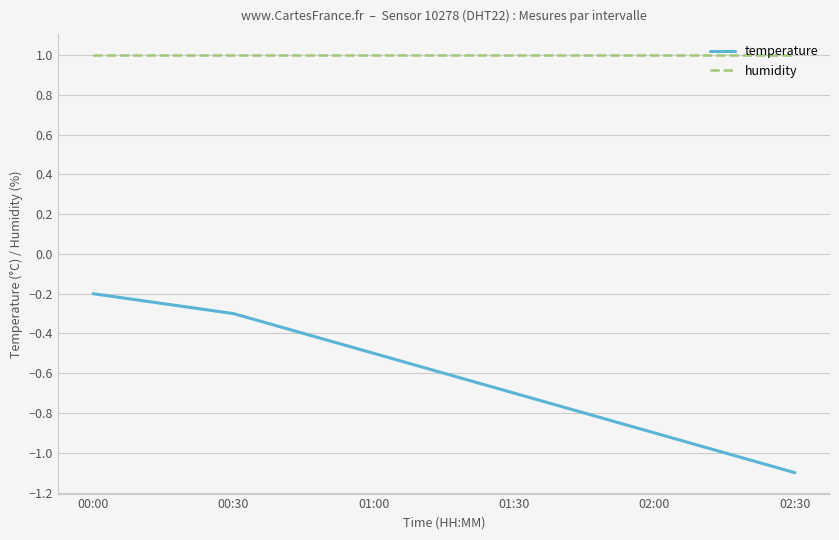

How many lines are shown in the chart?

2